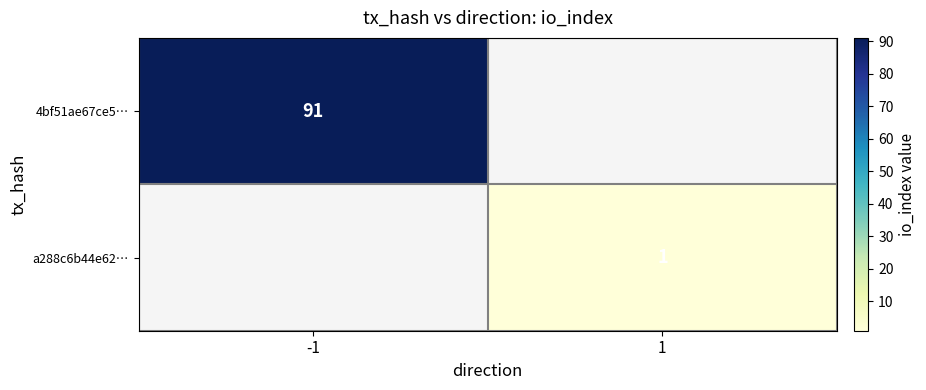

How many distinct data groups are displayed?

2